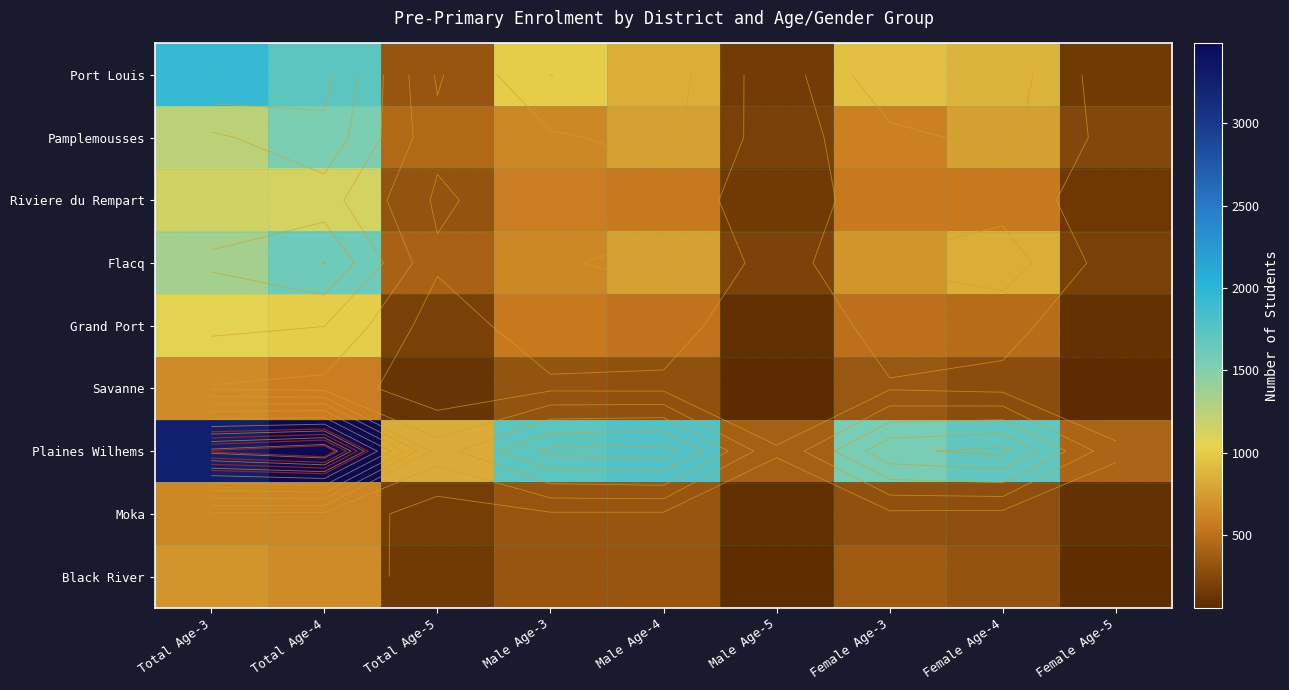

How many values in the Port Louis series exceed 872?

4